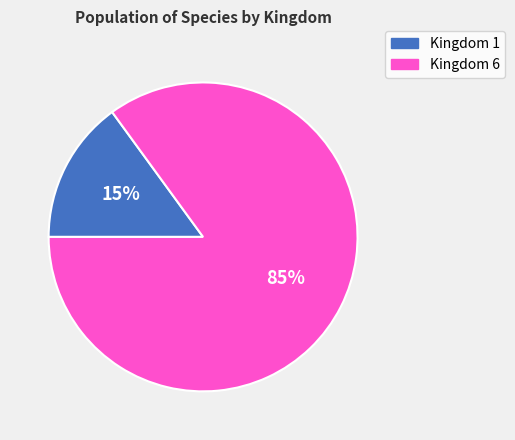

Does Kingdom 1 account for over 50% of the chart?

No